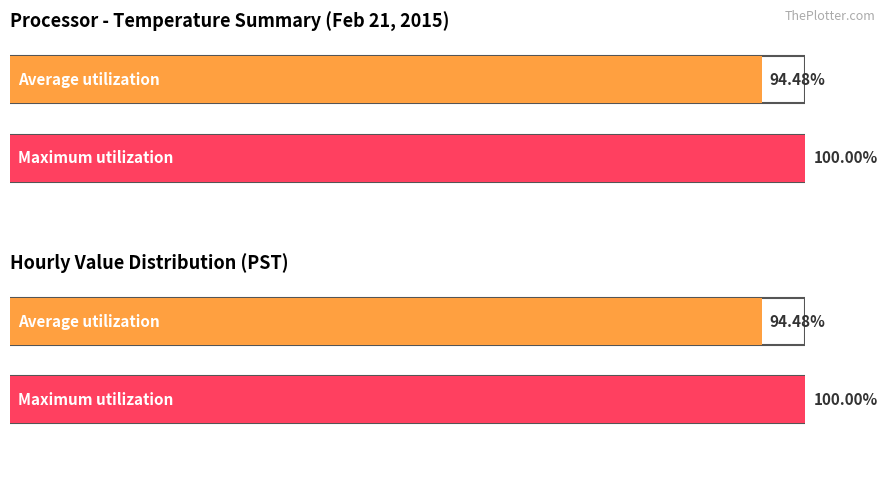

List the series in order of their overall mean, lowest first.

Average utilization, Maximum utilization